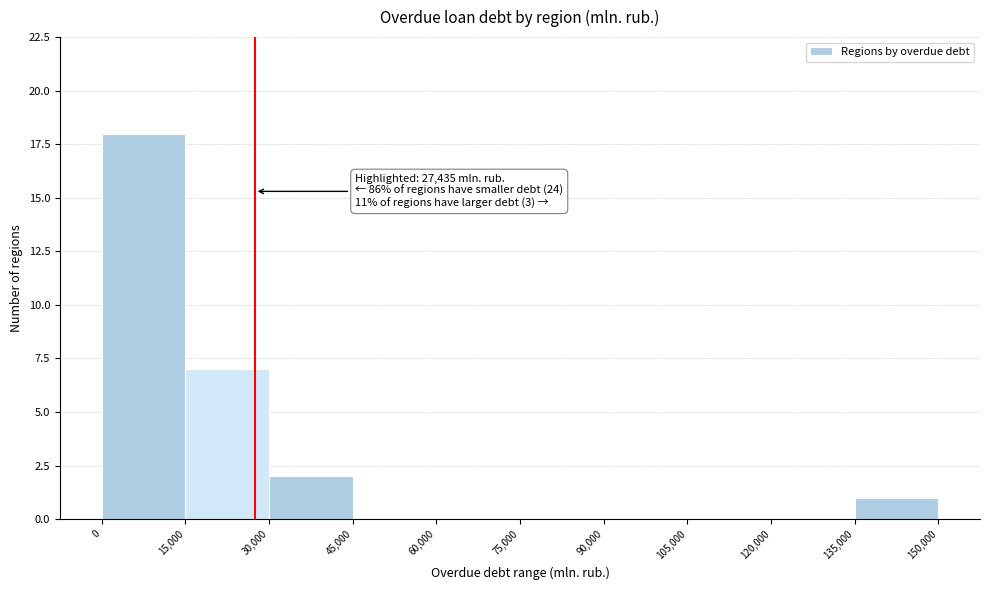

Which range on the x-axis has the tallest bar?

0 to 15,000